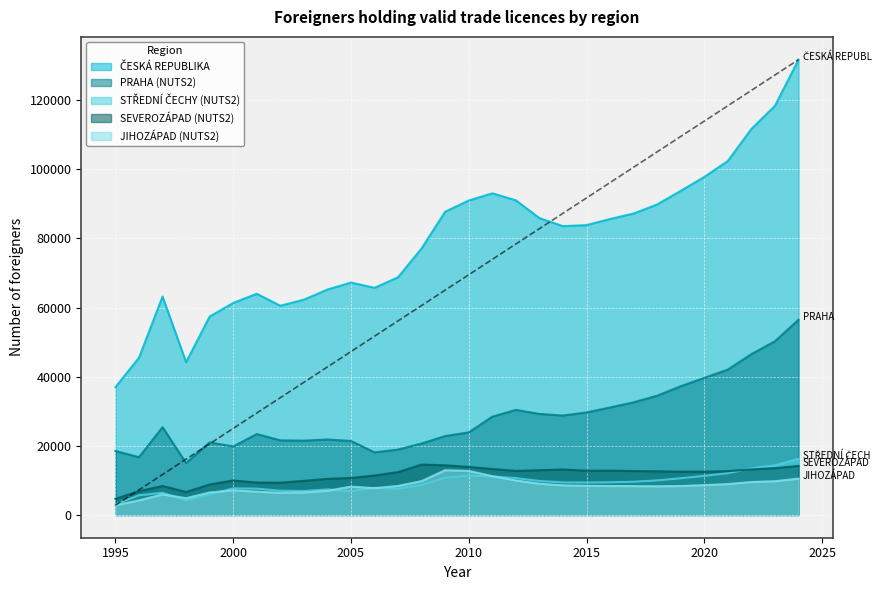

Reading right to left, list all the values displayed in this chart.

ČESKÁ REPUBLIKA: 131738	118383	111693	102422	97803	93781	89843	87228	85628	83862	83569	85887	91040	93059	90983	87753	77158	68785	65722	67246	65219	62293	60532	64000	61340	57415	44201	63191	45499	36996
PRAHA (NUTS2): 56488	50263	46540	42064	39652	37245	34505	32600	31095	29659	28771	29234	30397	28437	23894	22834	20682	18919	18113	21405	21836	21505	21585	23411	19817	20999	15022	25389	16704	18506
STŘEDNÍ ČECHY (NUTS2): 16216	14366	13491	12104	11316	10623	10011	9612	9461	9387	9421	9836	10672	11123	11366	10797	8689	7553	7845	6841	7393	6913	7011	7622	7704	5891	4207	6423	5699	3077
JIHOZÁPAD (NUTS2): 10515	9768	9535	8943	8635	8377	8305	8355	8380	8416	8569	9064	9977	11238	12738	12950	9803	8399	7750	8200	6981	6518	6402	6750	7135	6508	4855	5949	4210	2810
SEVEROZÁPAD (NUTS2): 14189	13541	13178	12682	12528	12534	12632	12713	12829	12807	13152	12942	12764	13279	13898	14360	14587	12404	11412	10709	10455	9872	9338	9369	9978	8812	6651	8386	6881	4666